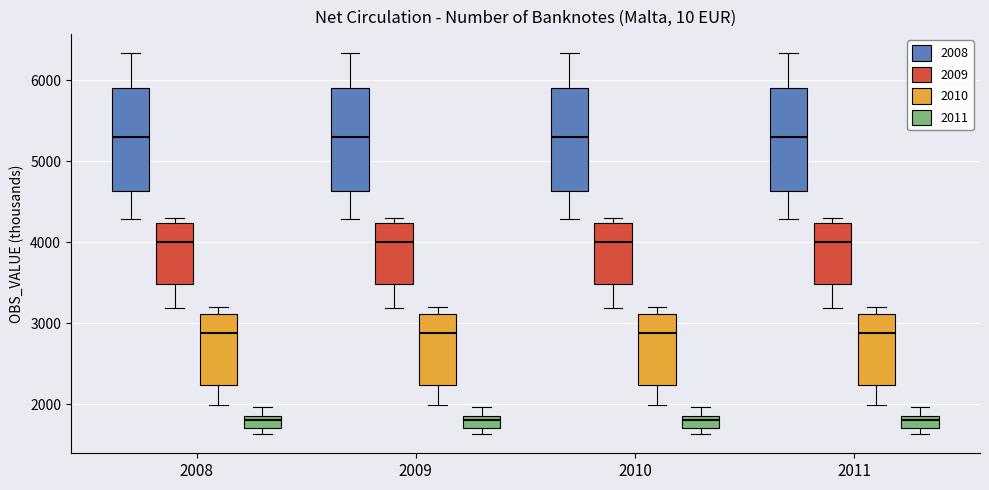

Reading left to right, transcribe this box plot: for each box, give where its median line is, the range the box spans, and where its two whiskers end, as read against the y-axis. The values are not printed on the chart, so give them approximately, as read against the axis.

2008 (2008): median 5300, box 4600 to 5900, whiskers 4300 to 6300
2008 (2009): median 4000, box 3500 to 4200, whiskers 3200 to 4300
2008 (2010): median 2900, box 2200 to 3100, whiskers 2000 to 3200
2008 (2011): median 1800, box 1700 to 1900, whiskers 1600 to 2000
2009 (2008): median 5300, box 4600 to 5900, whiskers 4300 to 6300
2009 (2009): median 4000, box 3500 to 4200, whiskers 3200 to 4300
2009 (2010): median 2900, box 2200 to 3100, whiskers 2000 to 3200
2009 (2011): median 1800, box 1700 to 1900, whiskers 1600 to 2000
2010 (2008): median 5300, box 4600 to 5900, whiskers 4300 to 6300
2010 (2009): median 4000, box 3500 to 4200, whiskers 3200 to 4300
2010 (2010): median 2900, box 2200 to 3100, whiskers 2000 to 3200
2010 (2011): median 1800, box 1700 to 1900, whiskers 1600 to 2000
2011 (2008): median 5300, box 4600 to 5900, whiskers 4300 to 6300
2011 (2009): median 4000, box 3500 to 4200, whiskers 3200 to 4300
2011 (2010): median 2900, box 2200 to 3100, whiskers 2000 to 3200
2011 (2011): median 1800, box 1700 to 1900, whiskers 1600 to 2000